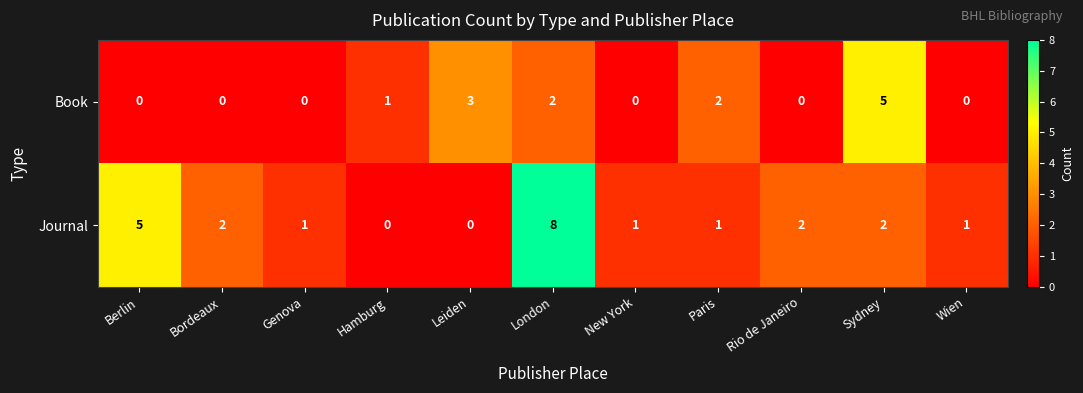

What is the sum of all Book values?

13